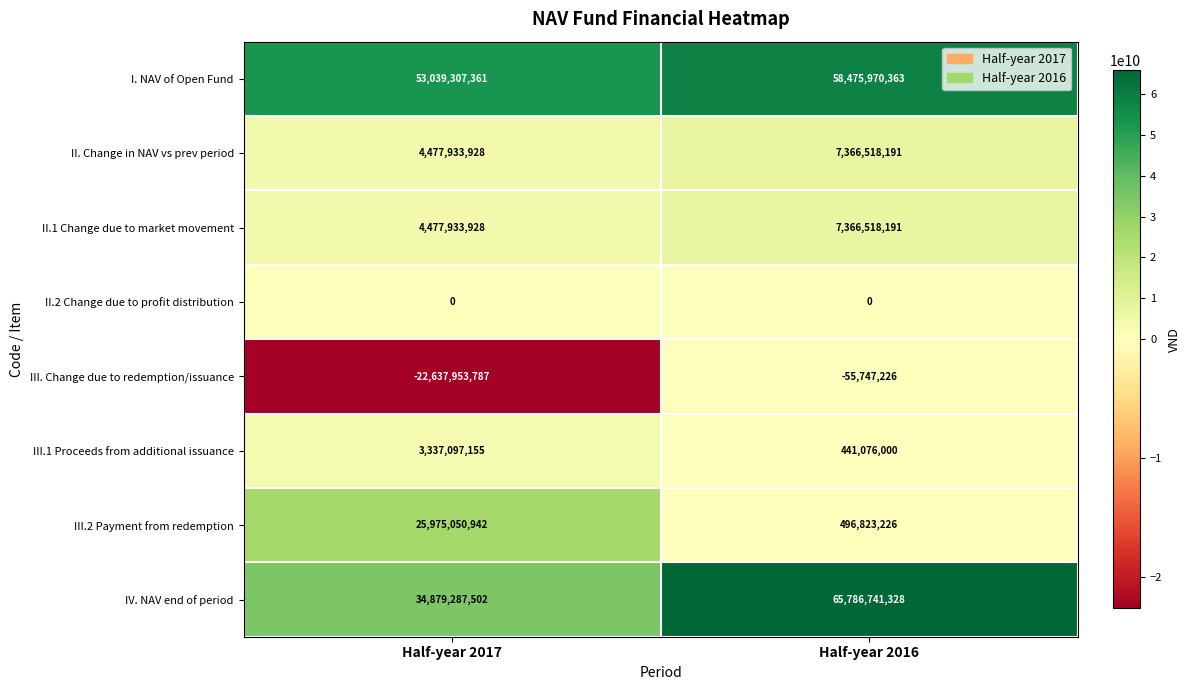

Reading left to right, transcribe all the data shown in this chart.

I. NAV of Open Fund: Half-year 2017=53039307361	Half-year 2016=58475970363
II. Change in NAV vs prev period: Half-year 2017=4477933928	Half-year 2016=7366518191
II.1 Change due to market movement: Half-year 2017=4477933928	Half-year 2016=7366518191
II.2 Change due to profit distribution: Half-year 2017=0	Half-year 2016=0
III. Change due to redemption/issuance: Half-year 2017=-22637953787	Half-year 2016=-55747226
III.1 Proceeds from additional issuance: Half-year 2017=3337097155	Half-year 2016=441076000
III.2 Payment from redemption: Half-year 2017=25975050942	Half-year 2016=496823226
IV. NAV end of period: Half-year 2017=34879287502	Half-year 2016=65786741328